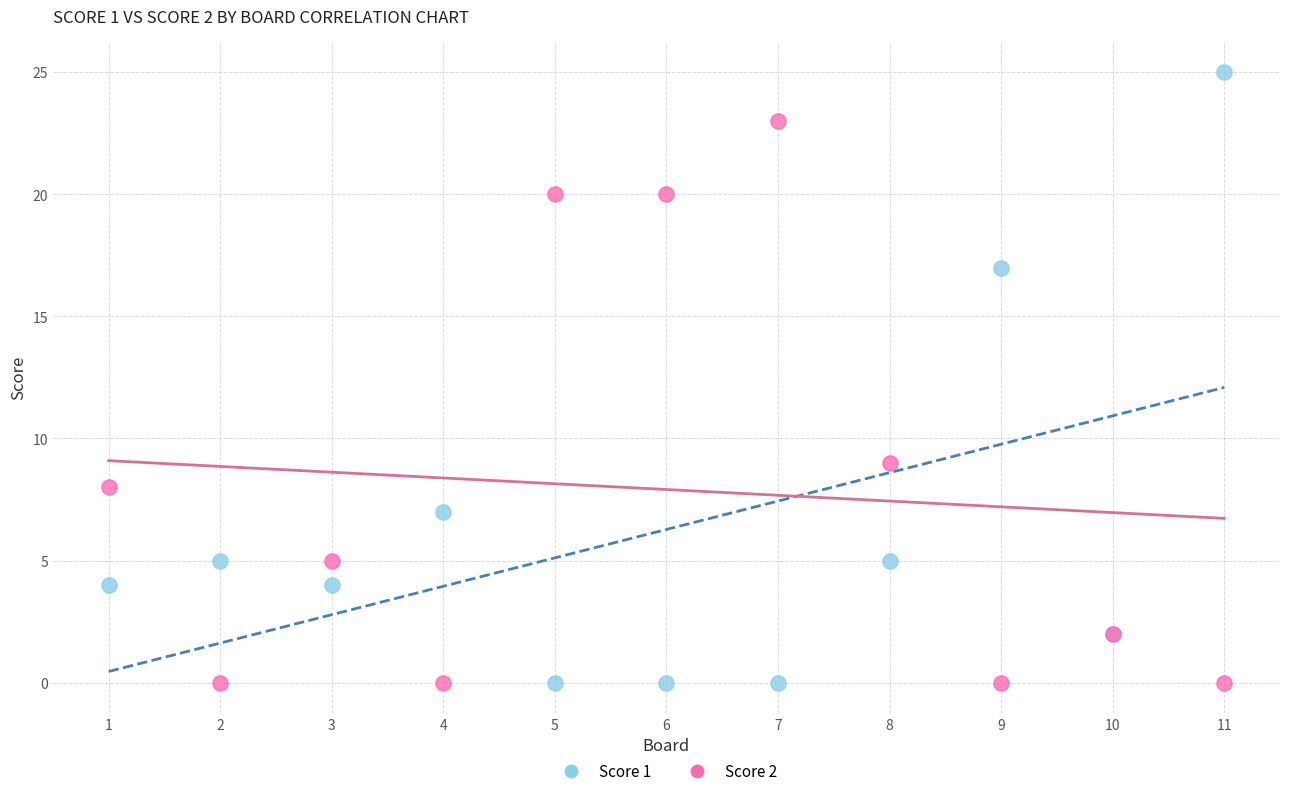

Across all series, what Y value is closest to 12?

9